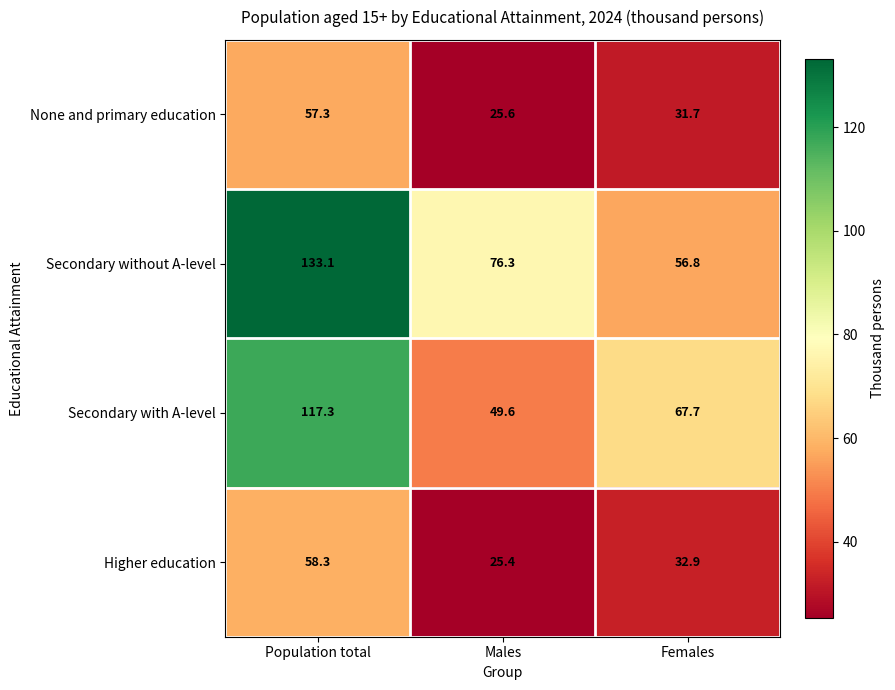

At Females, list the series in order from largest to smallest.

Secondary with A-level, Secondary without A-level, Higher education, None and primary education